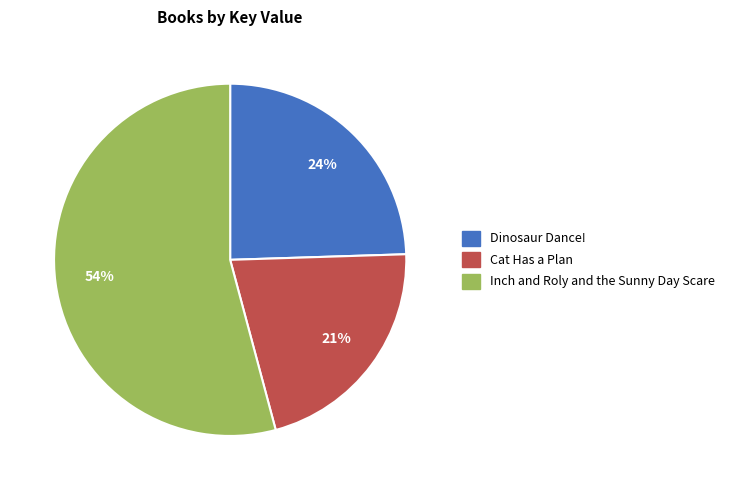

Which category accounts for the majority?

Inch and Roly and the Sunny Day Scare